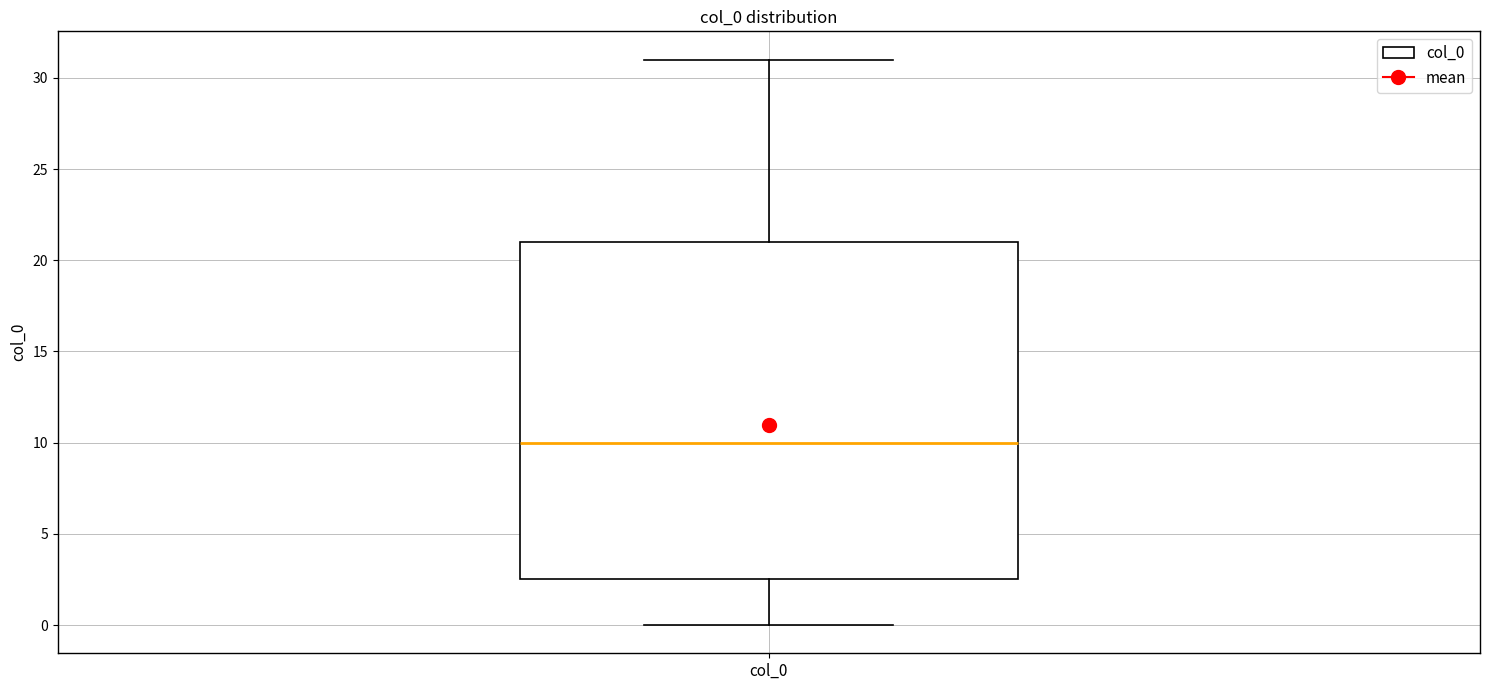

Transcribe this box plot: give where the median line is, the range the box spans, and where the two whiskers end, as read against the y-axis. The values are not printed on the chart, so give them approximately, as read against the axis.

median 10.0, box 2.5 to 21.0, whiskers 0.0 to 31.0